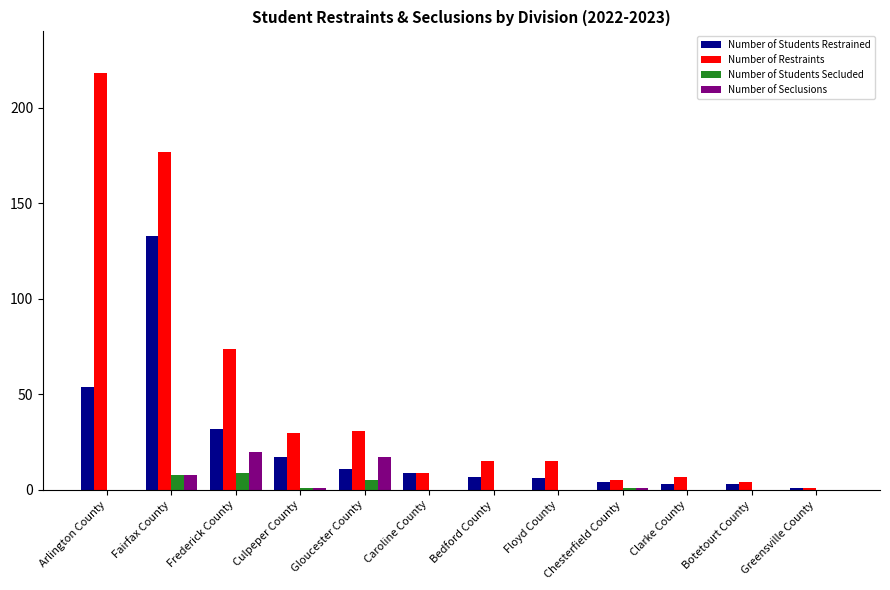

What is the sum of the Number of Seclusions values at Bedford County and Gloucester County?

17